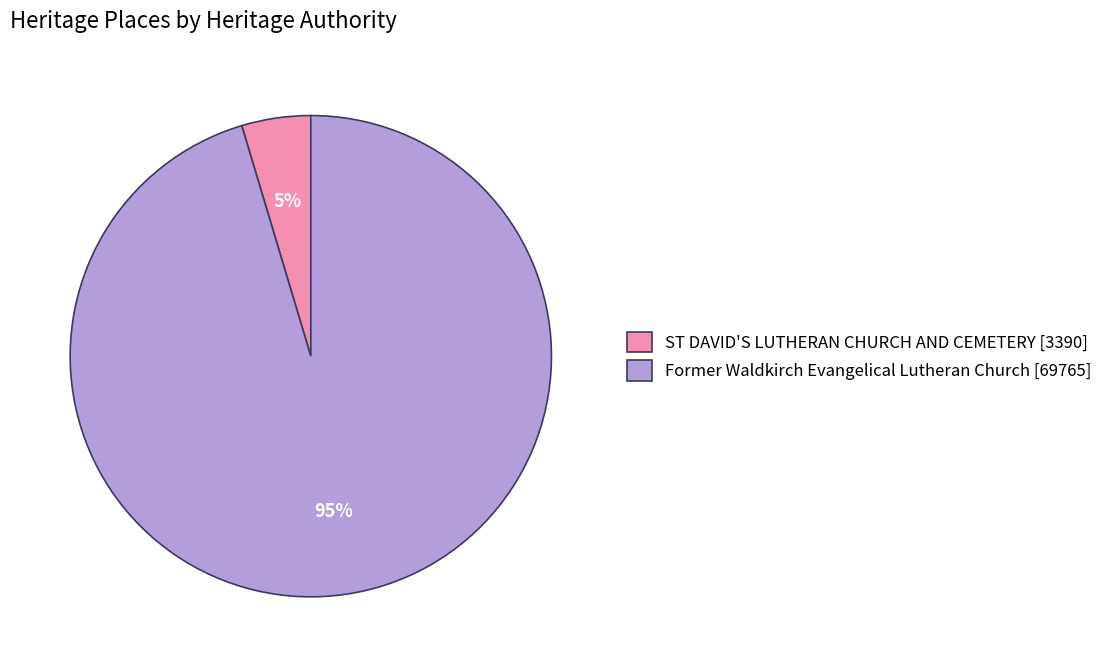

To the nearest percent, what percentage of the pie is ST DAVID'S LUTHERAN CHURCH AND CEMETERY?

5%